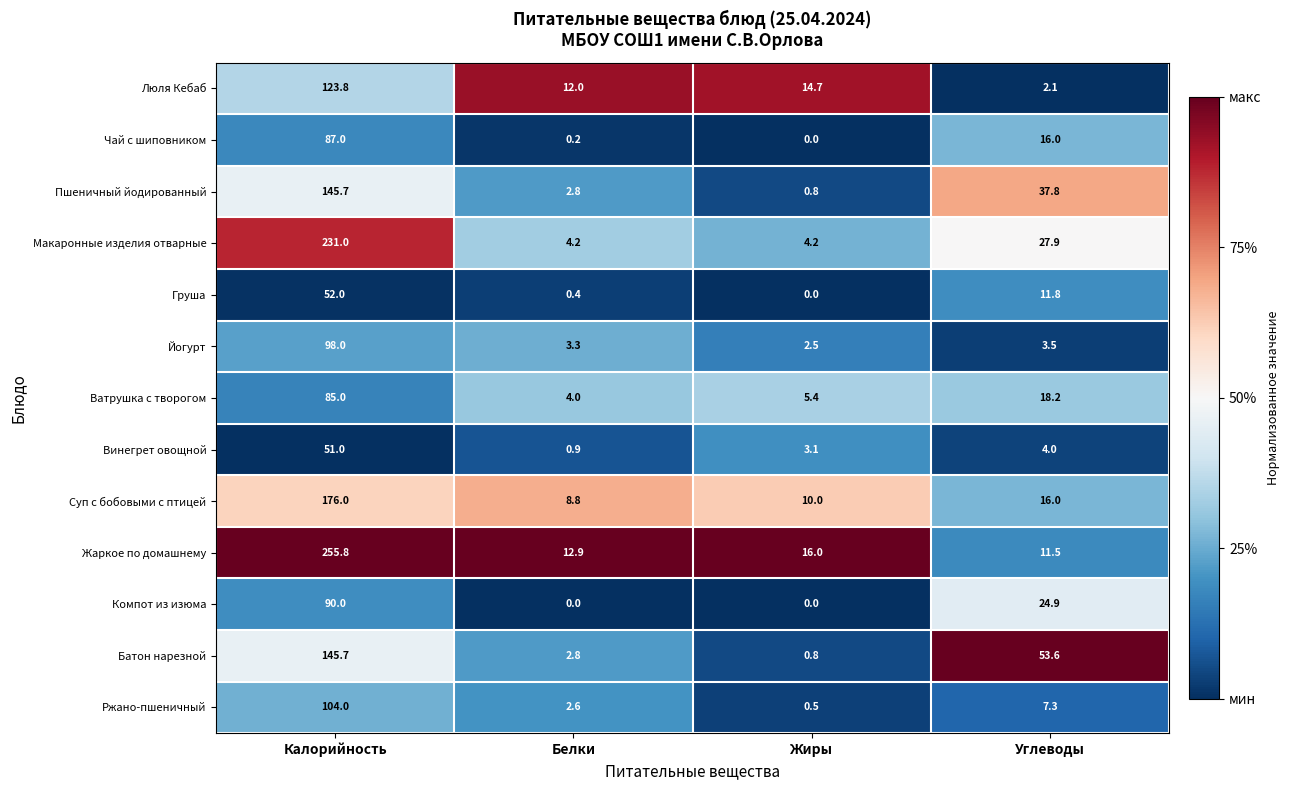

Which series changed the most between Калорийность and Углеводы?

Жаркое по домашнему